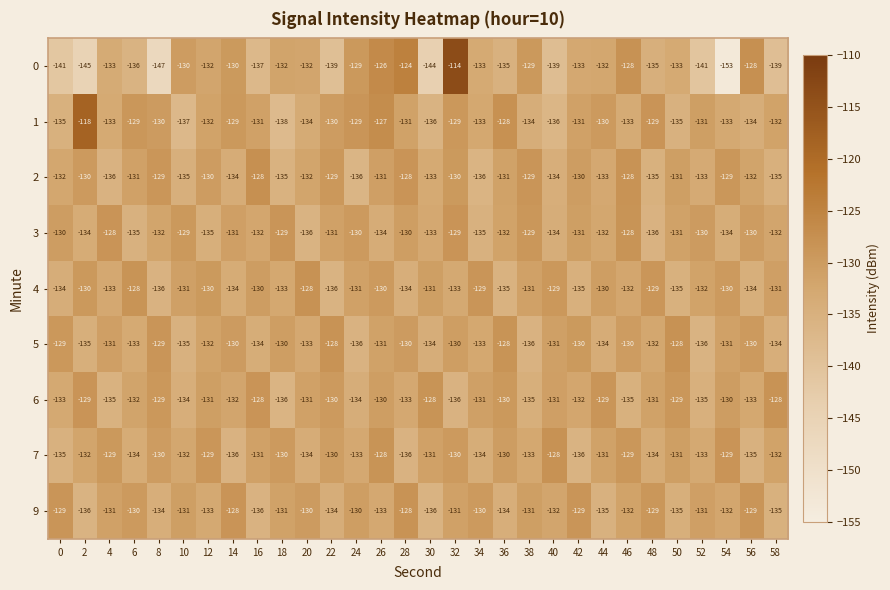

What is the maximum value shown in the chart?

-114